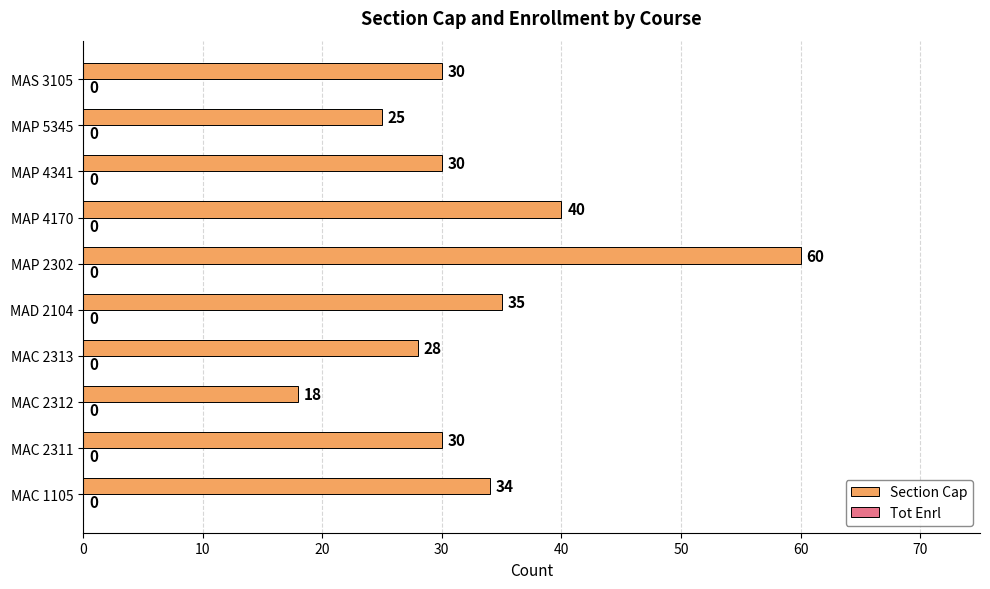

Which has a higher value, MAC 2313 or MAC 2312?

MAC 2313